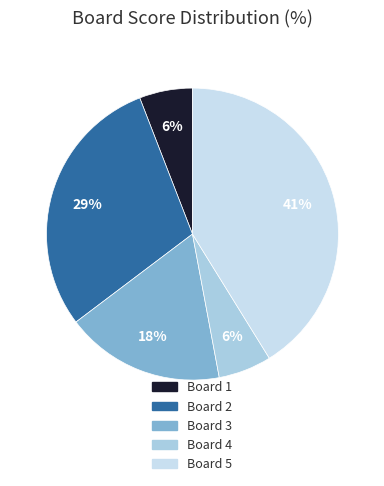

To the nearest percent, what is the average slice percentage?

20%